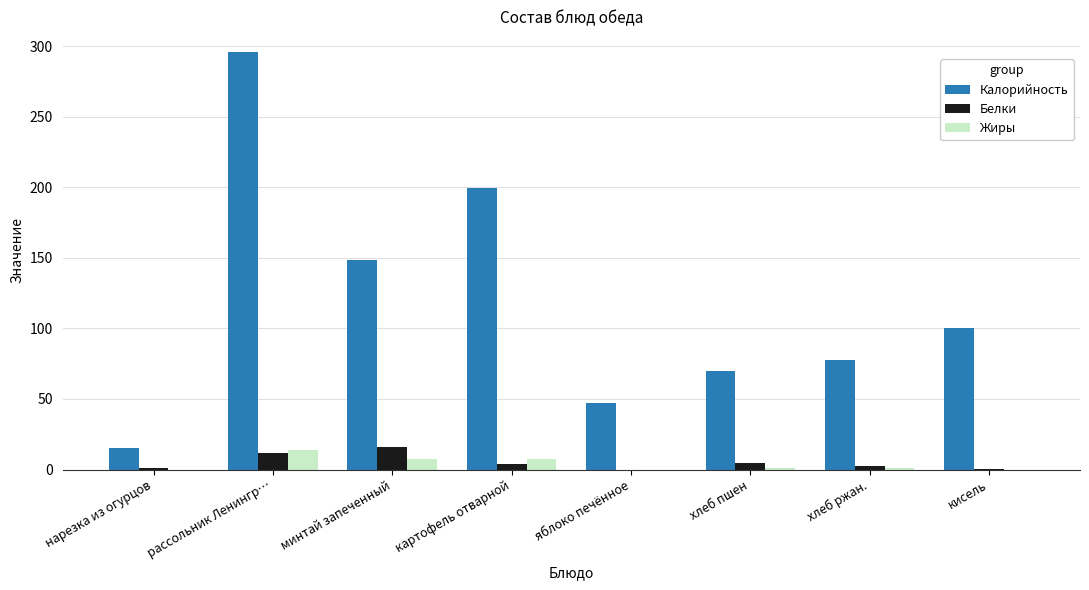

The Калорийность series shows 15.0 at нарезка из огурцов. True or false?

True